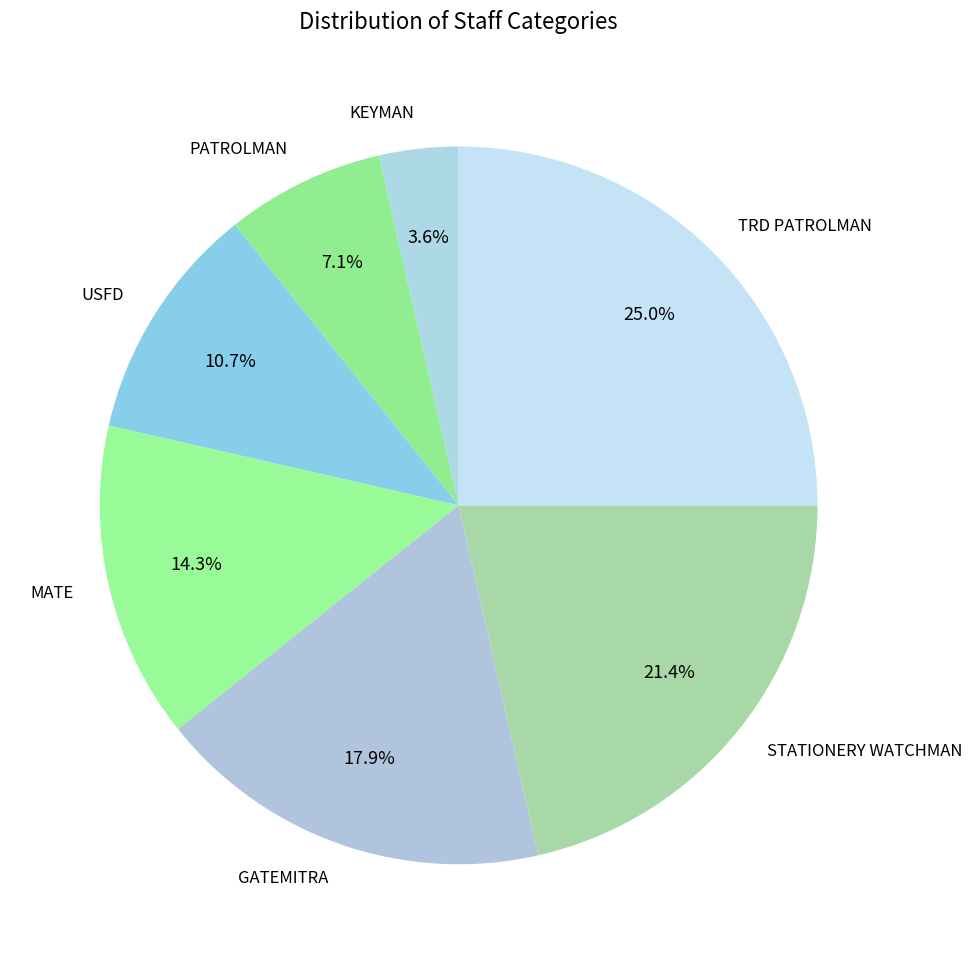

Does STATIONERY WATCHMAN represent more than half of the total?

No